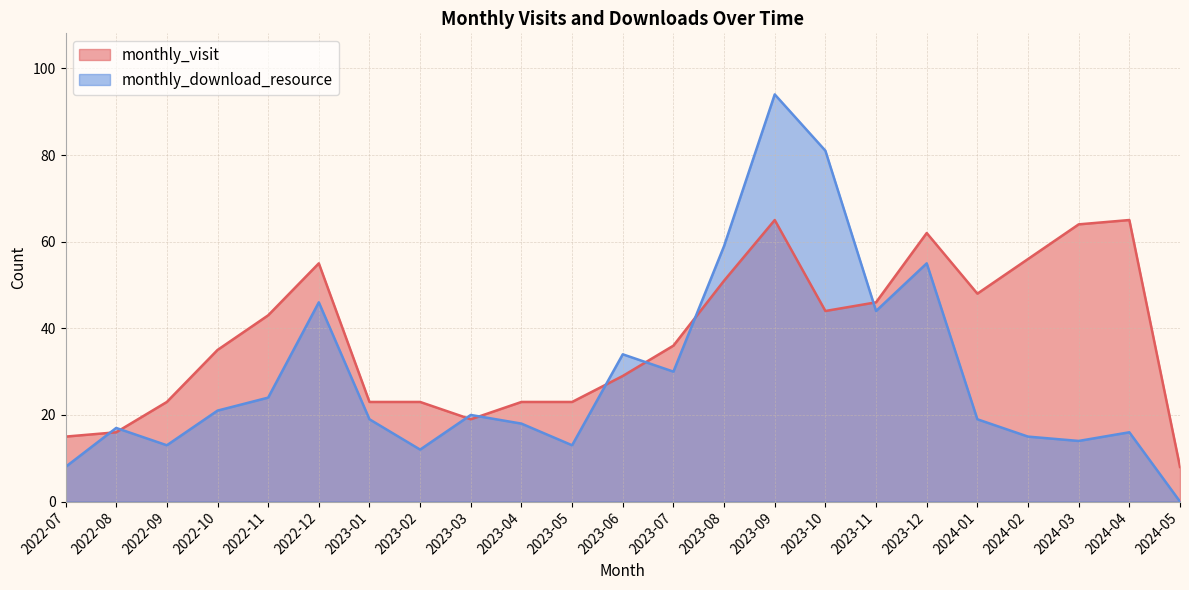

What is the difference between the highest and lowest values at 2023-02?

11